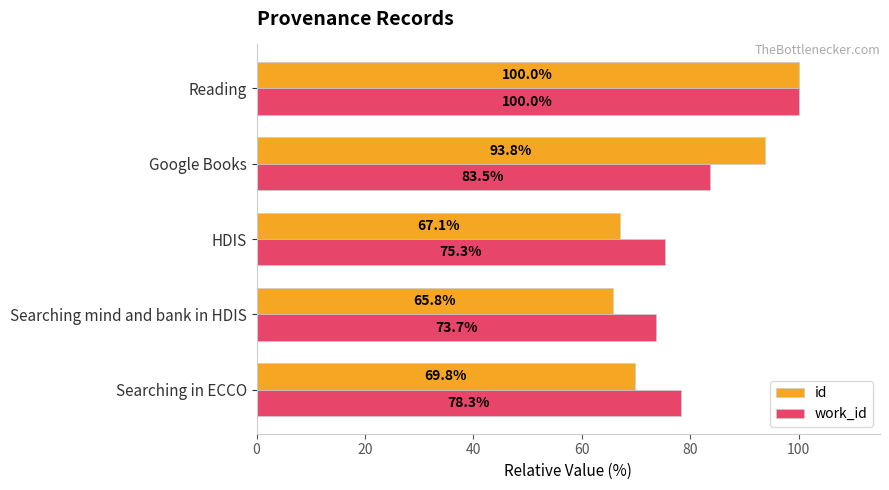

List the labels in order of id value, smallest first.

Searching mind and bank in HDIS, HDIS, Searching in ECCO, Google Books, Reading